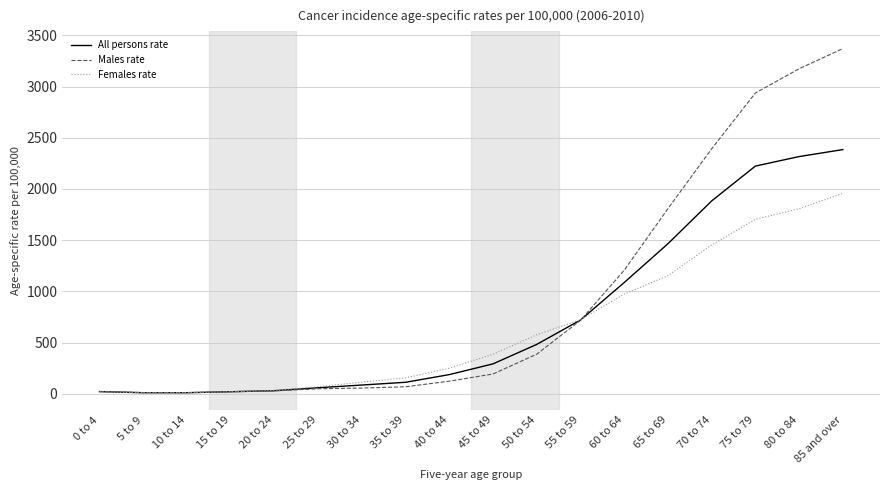

Which series has the widest spread of values?

Males rate